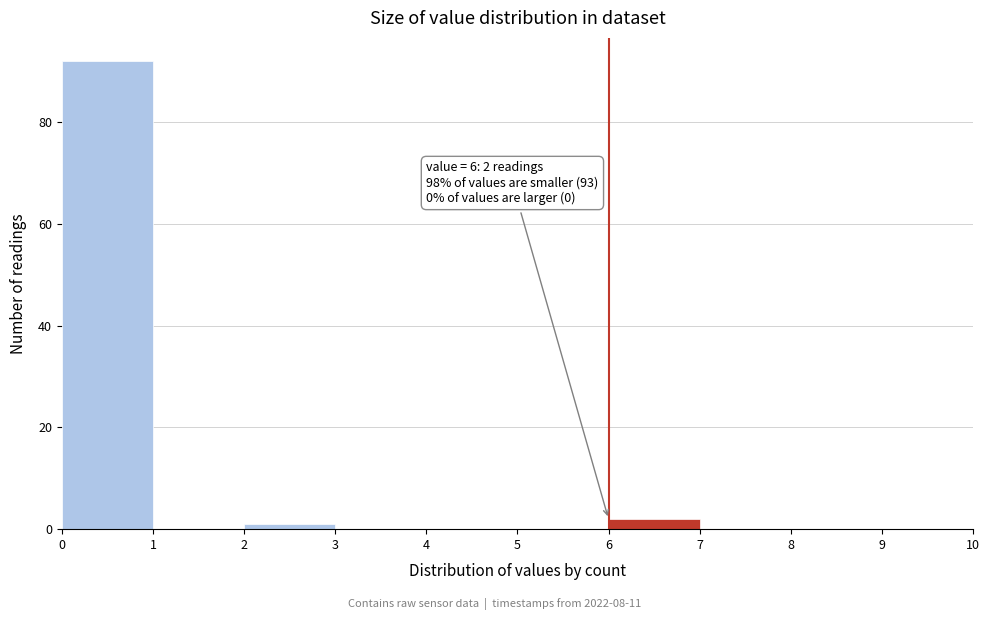

Over which range of the x-axis is the bar tallest?

0 to 1